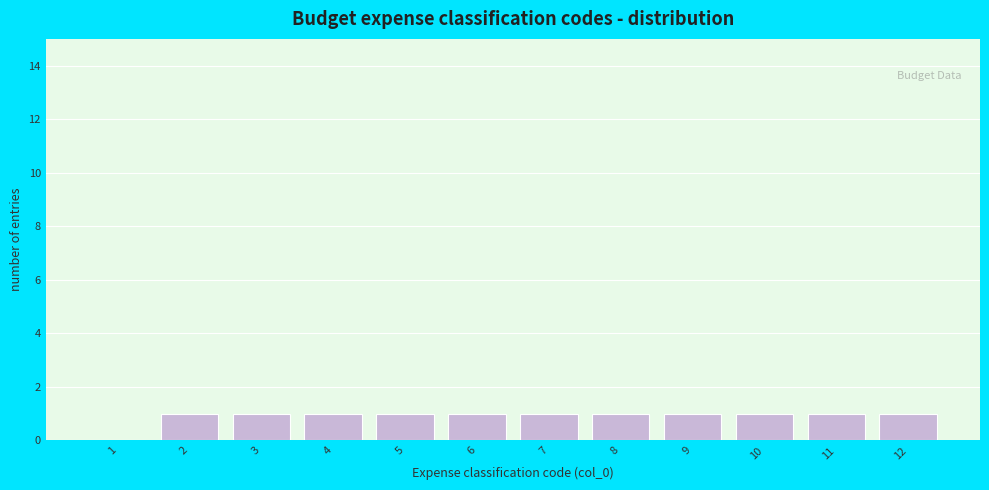

Reading left to right, list all the values displayed in this chart.

1=0	2=1	3=1	4=1	5=1	6=1	7=1	8=1	9=1	10=1	11=1	12=1